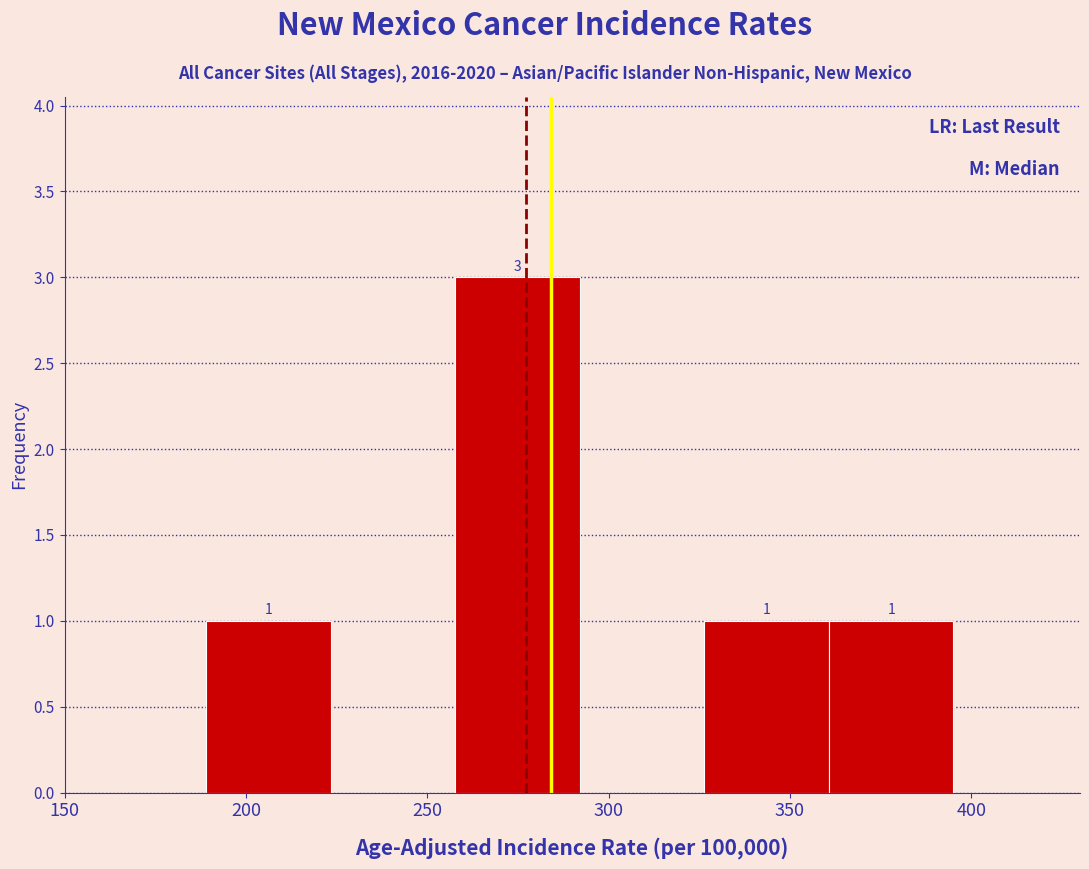

Over which range of the x-axis is the bar tallest?

260 to 290